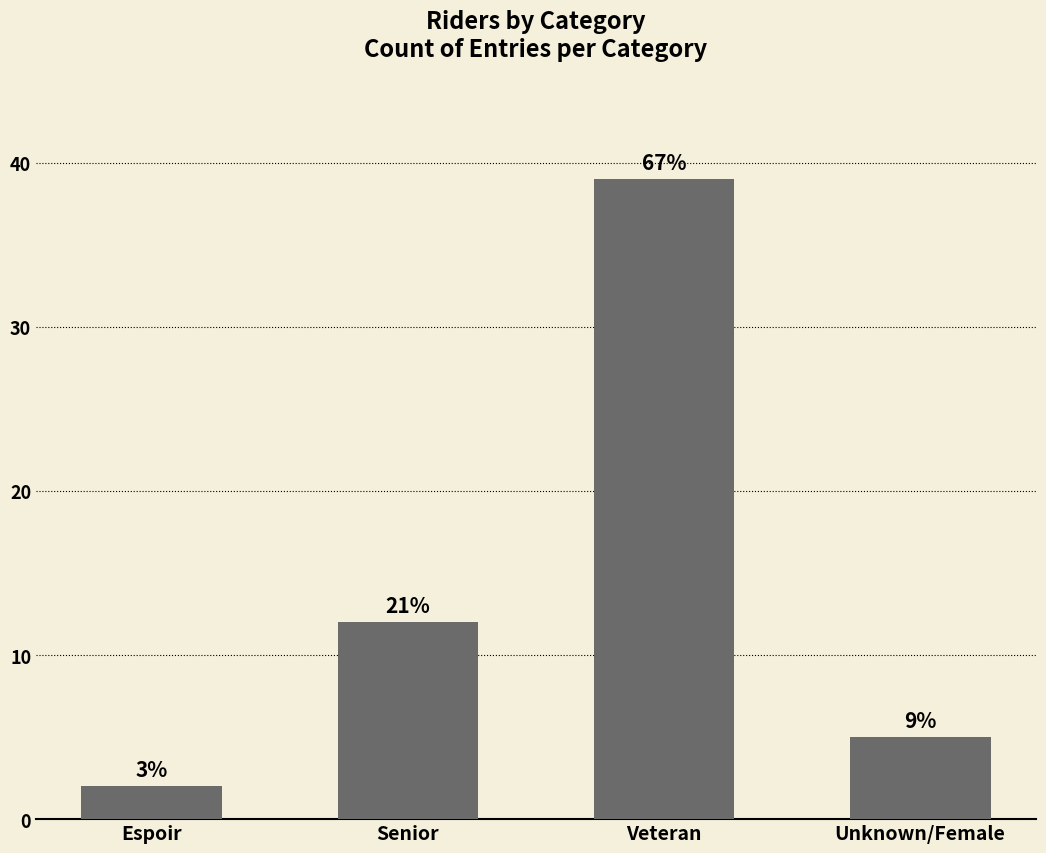

Which category has the highest value across all series?

Veteran